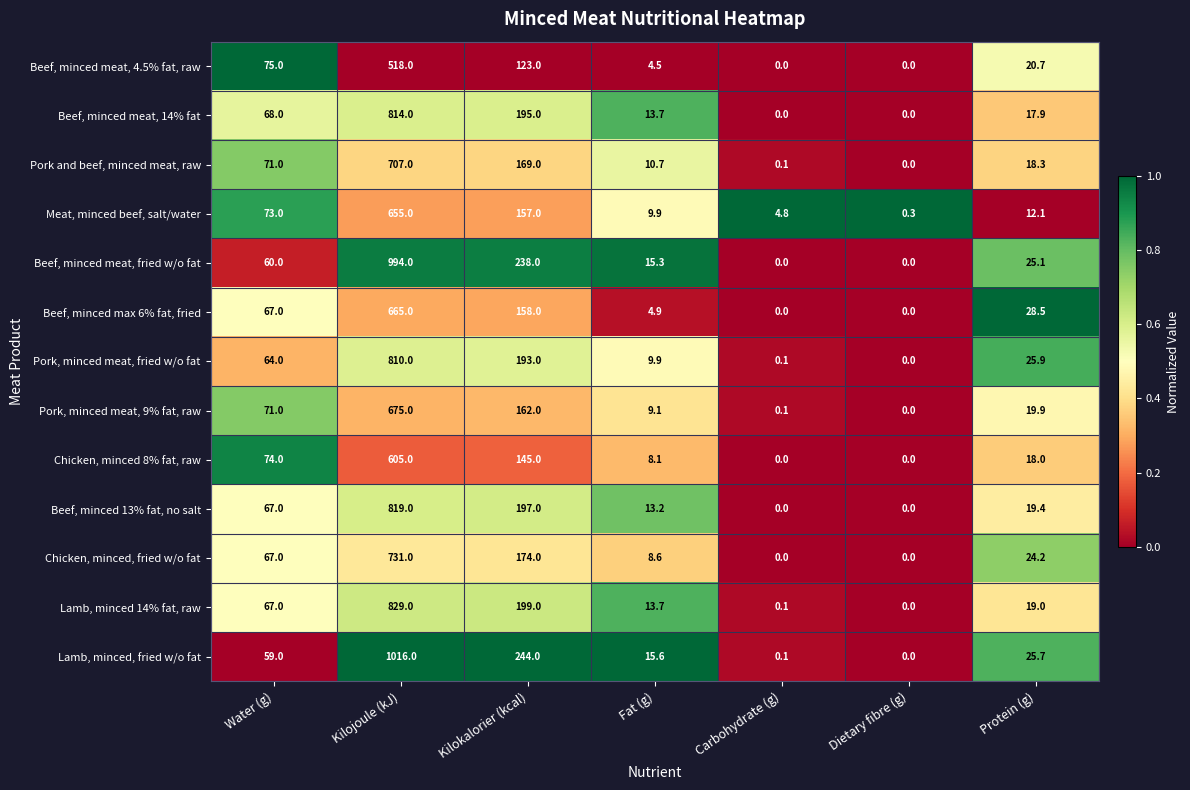

Rank the series by their maximum value, from highest to lowest.

Lamb, minced, fried w/o fat, Beef, minced meat, fried w/o fat, Lamb, minced 14% fat, raw, Beef, minced 13% fat, no salt, Beef, minced meat, 14% fat, Pork, minced meat, fried w/o fat, Chicken, minced, fried w/o fat, Pork and beef, minced meat, raw, Pork, minced meat, 9% fat, raw, Beef, minced max 6% fat, fried, Meat, minced beef, salt/water, Chicken, minced 8% fat, raw, Beef, minced meat, 4.5% fat, raw